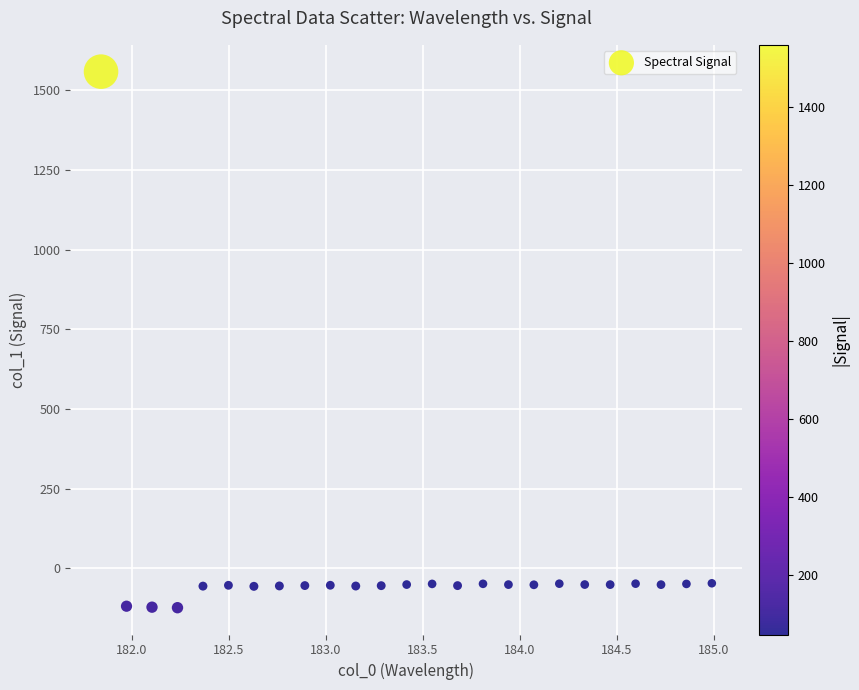

What is the range of Y values (max minus min)?

1681.7